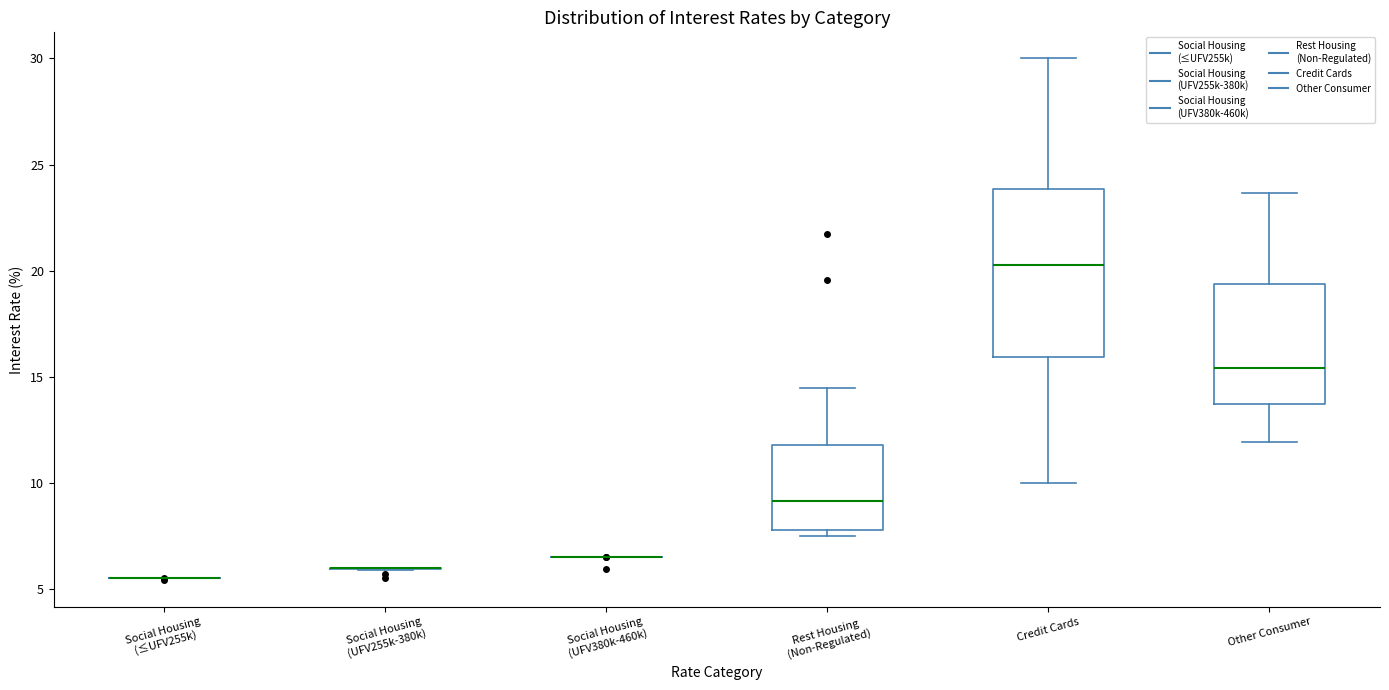

Which box is the tallest, from its lower edge to its upper edge?

Credit Cards